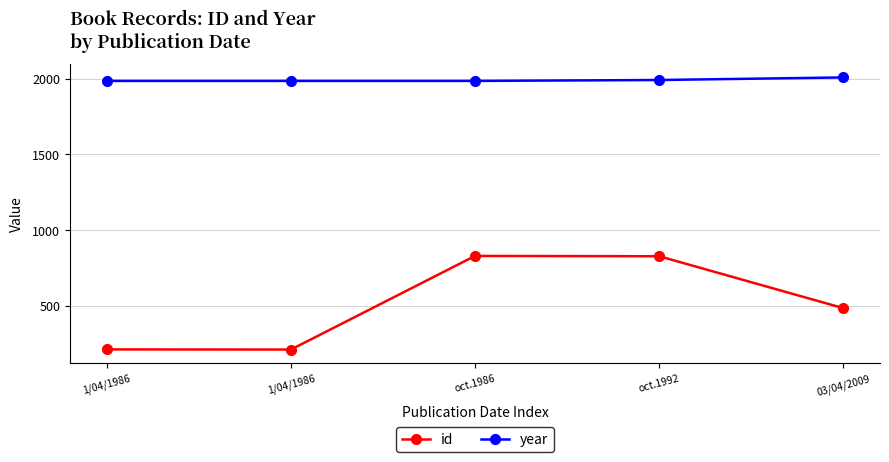

Where does the id series first go above 484?

oct.1986